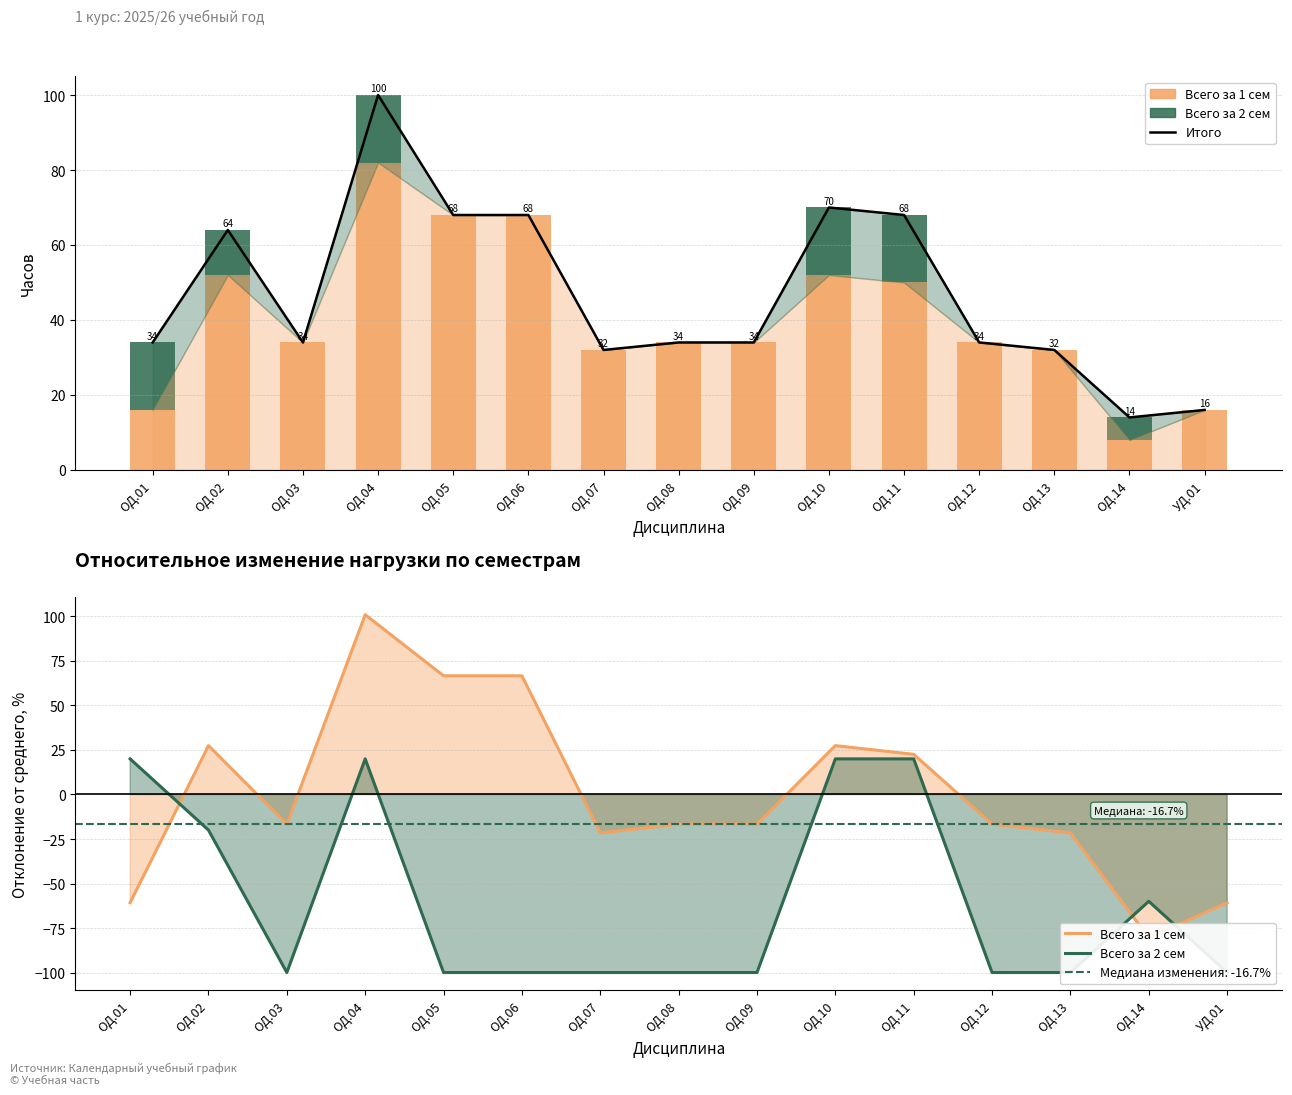

Rank the series by their average value, from lowest to highest.

Всего за 2 сем, Всего за 1 сем, Итого